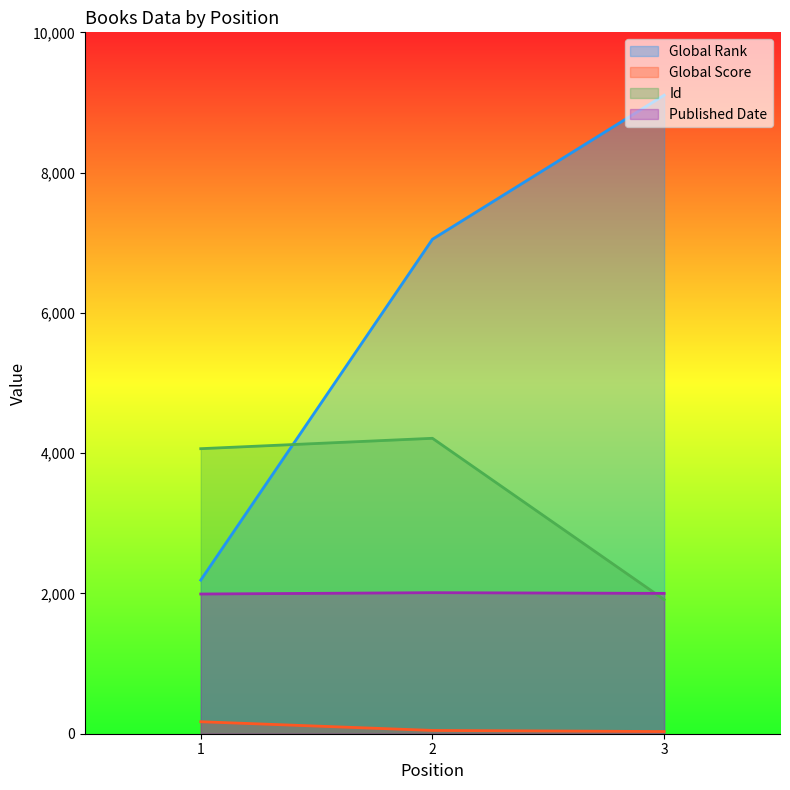

Read the Id value at 1.

4064